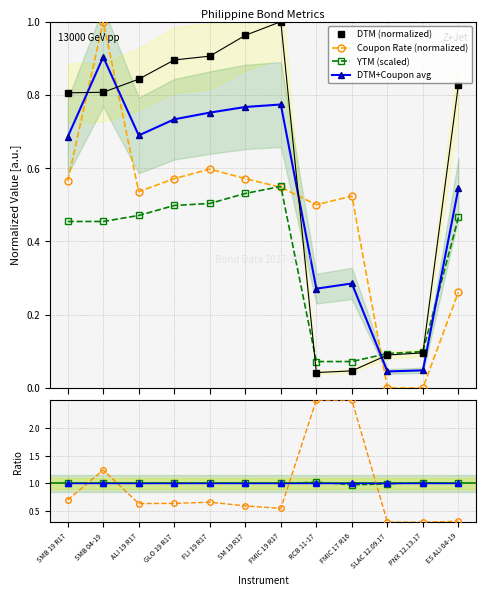

Reading left to right, extract all data points from this chart.

DTM: 0.8	0.8	0.8	0.9	0.9	1.0	1.0	0.0	0.0	0.1	0.1	0.8
YTM: 0.5	0.5	0.5	0.5	0.5	0.5	0.6	0.1	0.1	0.1	0.1	0.5
Coupon Rate: 0.6	1.0	0.5	0.6	0.6	0.6	0.5	0.5	0.5	0.0	0.0	0.3